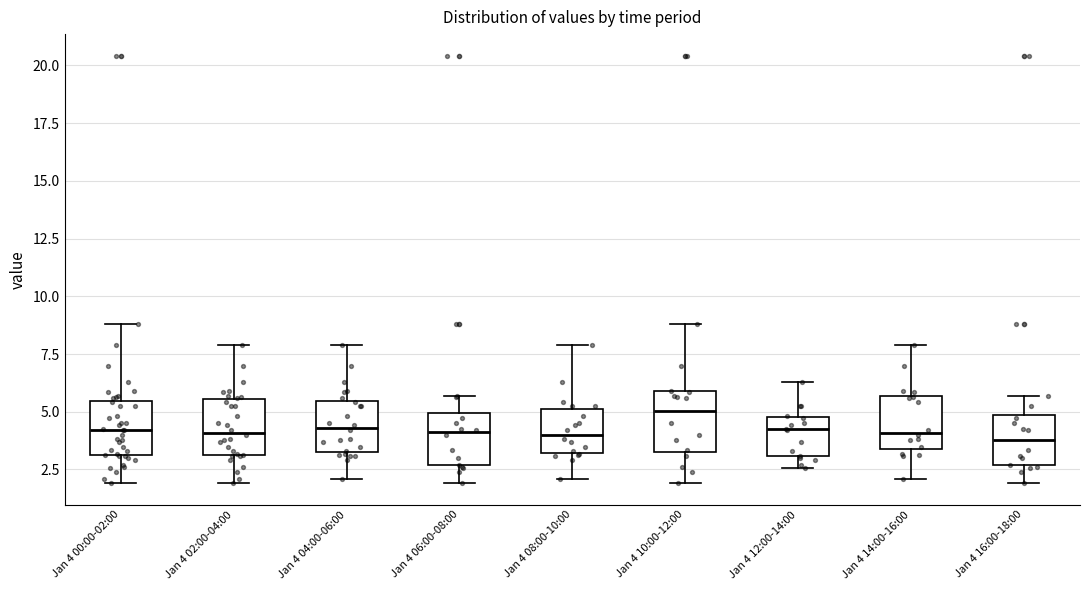

Reading left to right, transcribe this box plot: for each box, give where its median line is, the range the box spans, and where its two whiskers end, as read against the y-axis. The values are not printed on the chart, so give them approximately, as read against the axis.

Jan 4 00:00-02:00: median 4.0, box 3.0 to 5.5, whiskers 2.0 to 9.0
Jan 4 02:00-04:00: median 4.0, box 3.0 to 5.5, whiskers 2.0 to 8.0
Jan 4 04:00-06:00: median 4.5, box 3.5 to 5.5, whiskers 2.0 to 8.0
Jan 4 06:00-08:00: median 4.0, box 2.5 to 5.0, whiskers 2.0 to 5.5
Jan 4 08:00-10:00: median 4.0, box 3.0 to 5.0, whiskers 2.0 to 8.0
Jan 4 10:00-12:00: median 5.0, box 3.5 to 6.0, whiskers 2.0 to 9.0
Jan 4 12:00-14:00: median 4.5, box 3.0 to 5.0, whiskers 2.5 to 6.5
Jan 4 14:00-16:00: median 4.0, box 3.5 to 5.5, whiskers 2.0 to 8.0
Jan 4 16:00-18:00: median 4.0, box 2.5 to 5.0, whiskers 2.0 to 5.5